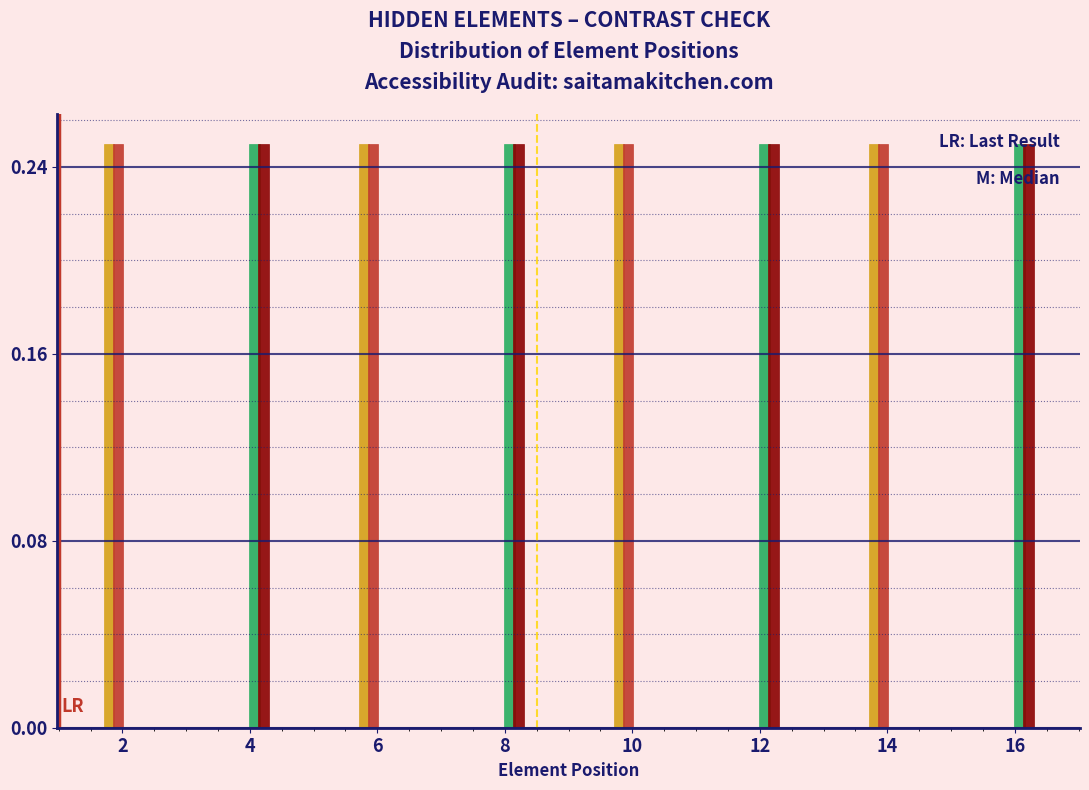

What is the total value across all series at 6?

0.5